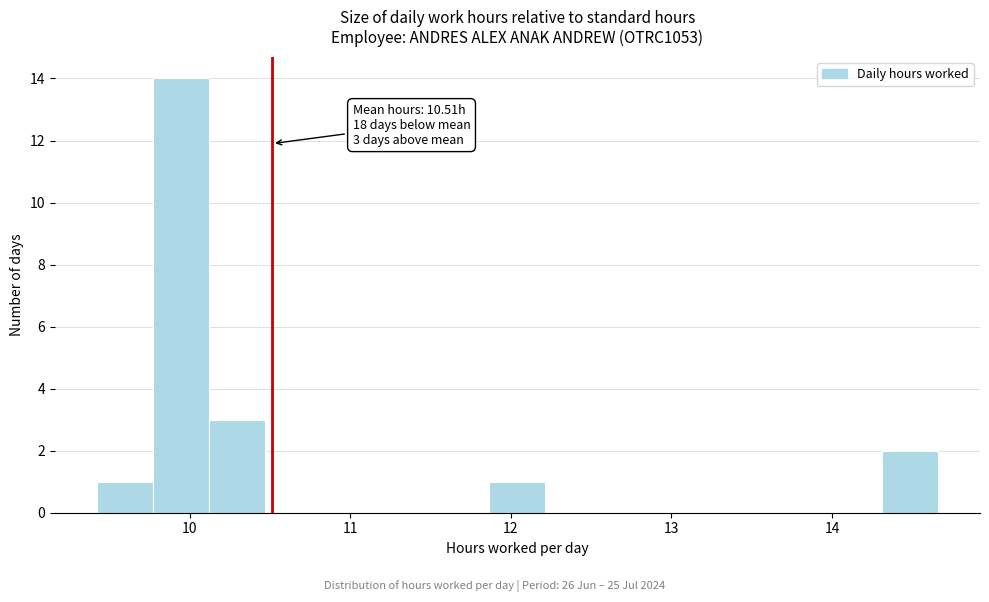

Read against the x-axis, roughly where is the centre of the tallest bar?

9.9